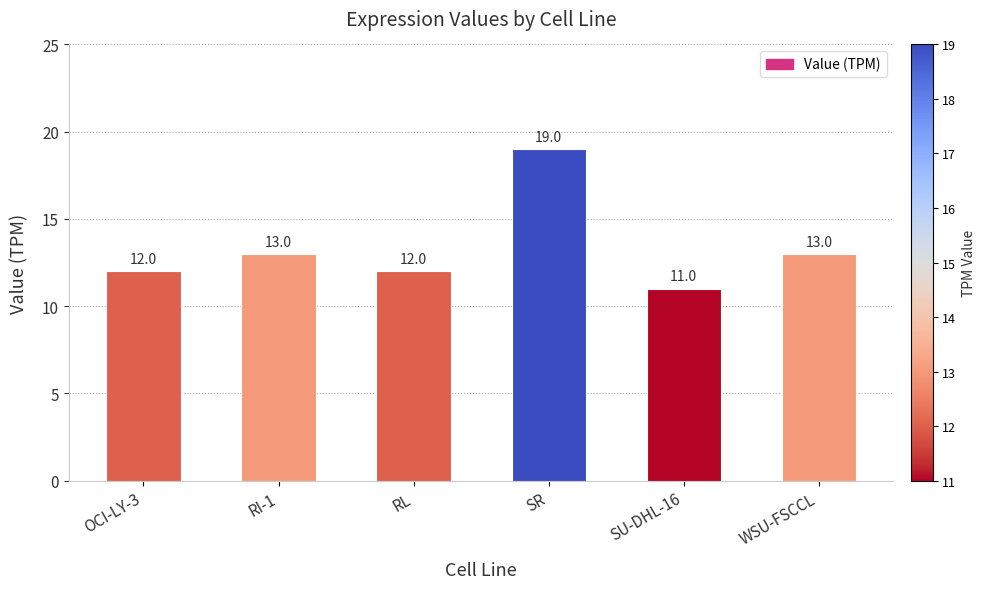

Reading left to right, extract all data points from this chart.

12	13	12	19	11	13